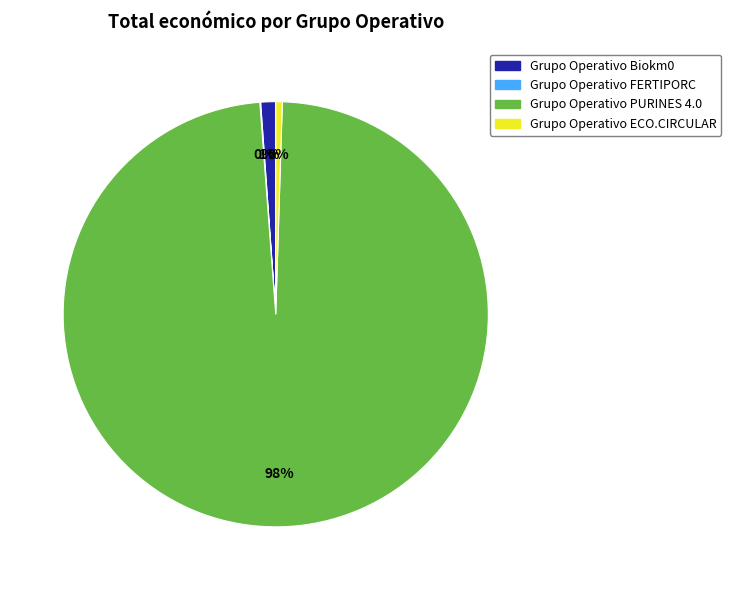

Which category has the biggest portion of the pie?

Grupo Operativo PURINES 4.0